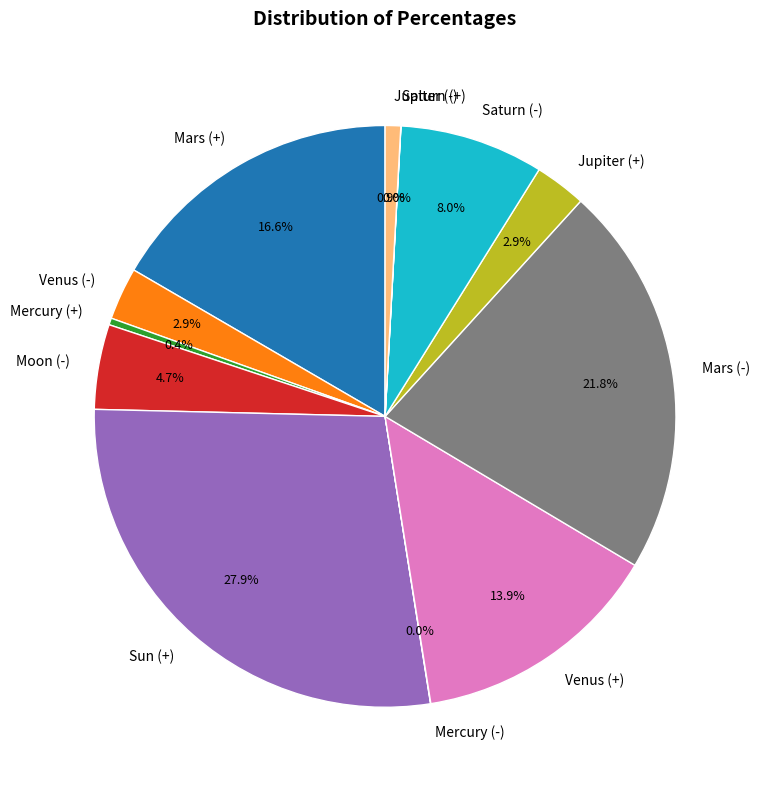

Approximately how many times larger is the value at Sun (+) compared to Mars (-)?

1.3